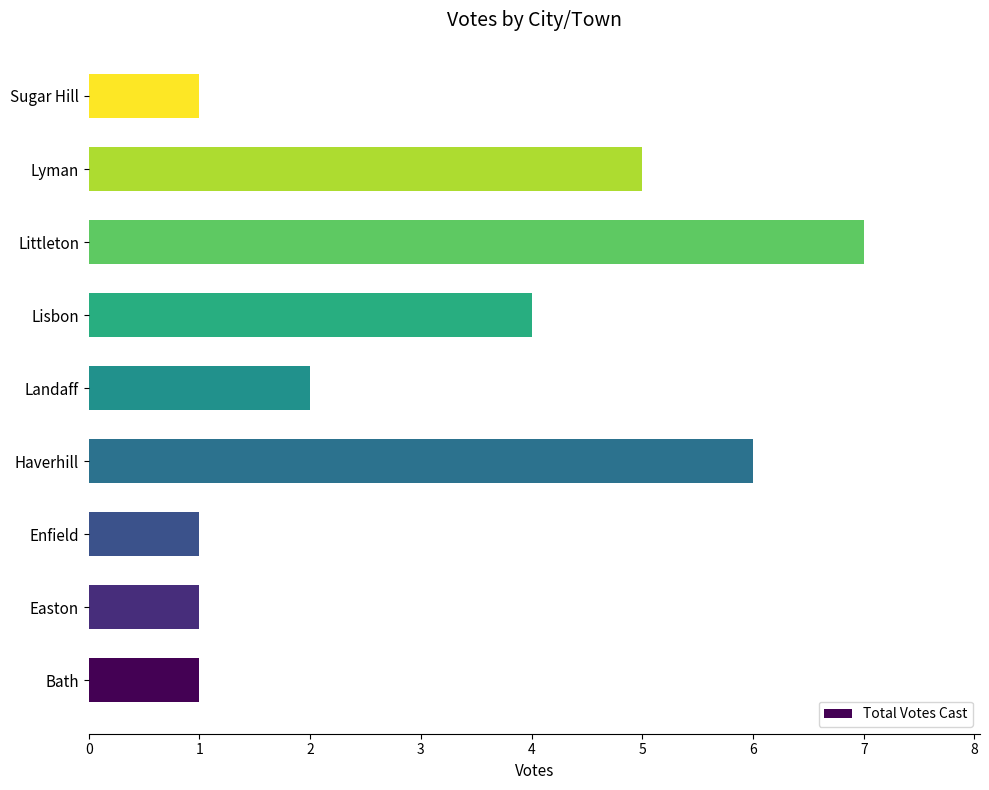

Where is the data nearest to the value 4?

Lisbon